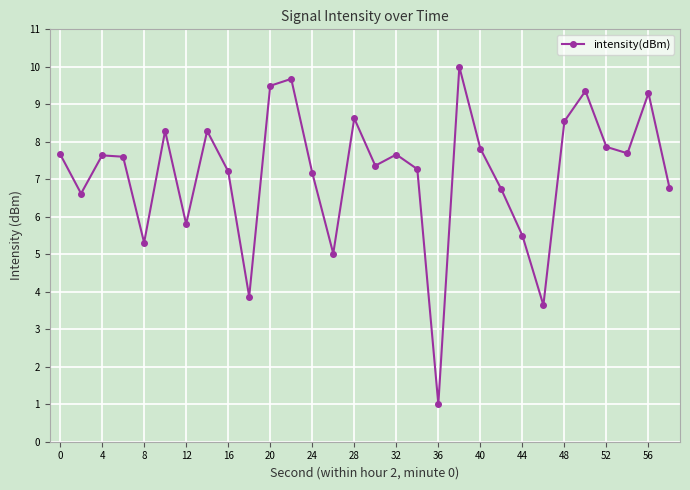

What is the sum of all values?

214.8